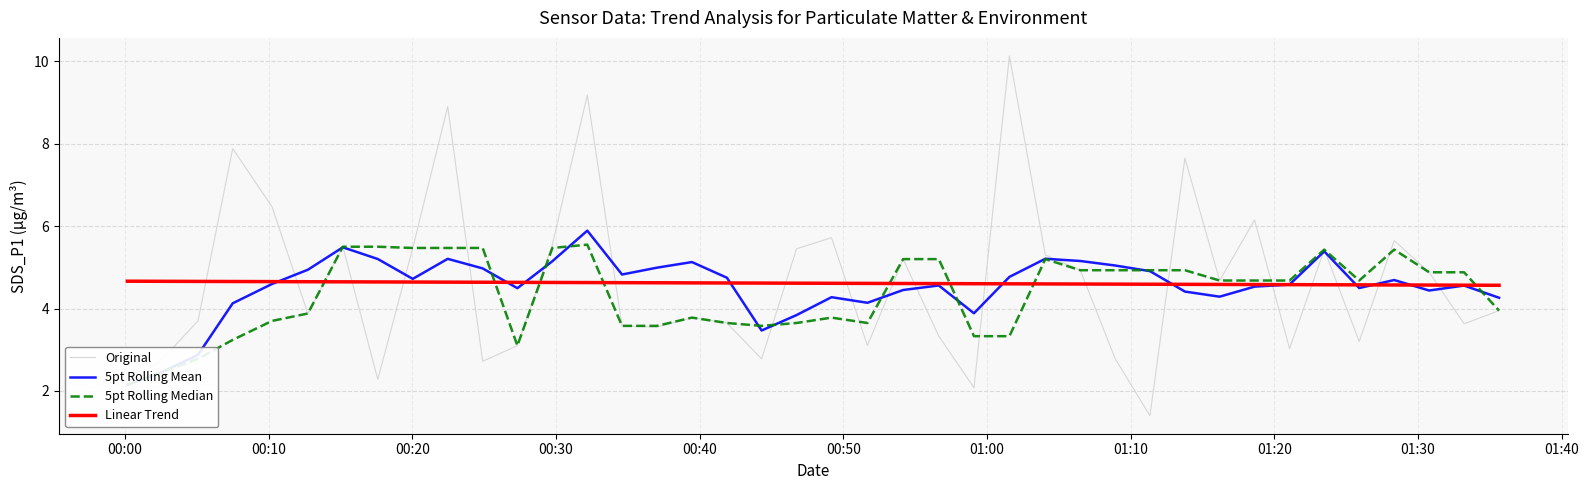

Reading left to right, what are all the values shown in this chart?

Original: 2.1	2.8	3.7	7.9	6.5	3.9	5.5	2.3	5.5	8.9	2.7	3.1	5.5	9.2	3.6	3.5	3.8	3.6	2.8	5.5	5.7	3.1	5.2	3.3	2.1	10.1	5.3	4.9	2.8	1.4	7.7	4.7	6.2	3.0	5.4	3.2	5.7	4.9	3.6	4.0
5pt Rolling Mean: 2.1	2.5	2.9	4.1	4.6	4.9	5.5	5.2	4.7	5.2	5.0	4.5	5.1	5.9	4.8	5.0	5.1	4.7	3.5	3.8	4.3	4.1	4.5	4.6	3.9	4.8	5.2	5.2	5.0	4.9	4.4	4.3	4.5	4.6	5.4	4.5	4.7	4.4	4.6	4.3
5pt Rolling Median: 2.1	2.5	2.8	3.2	3.7	3.9	5.5	5.5	5.5	5.5	5.5	3.1	5.5	5.5	3.6	3.6	3.8	3.6	3.6	3.6	3.8	3.6	5.2	5.2	3.3	3.3	5.2	4.9	4.9	4.9	4.9	4.7	4.7	4.7	5.4	4.7	5.4	4.9	4.9	4.0
Linear Trend: 4.7	4.7	4.7	4.7	4.7	4.7	4.6	4.6	4.6	4.6	4.6	4.6	4.6	4.6	4.6	4.6	4.6	4.6	4.6	4.6	4.6	4.6	4.6	4.6	4.6	4.6	4.6	4.6	4.6	4.6	4.6	4.6	4.6	4.6	4.6	4.6	4.6	4.6	4.6	4.6